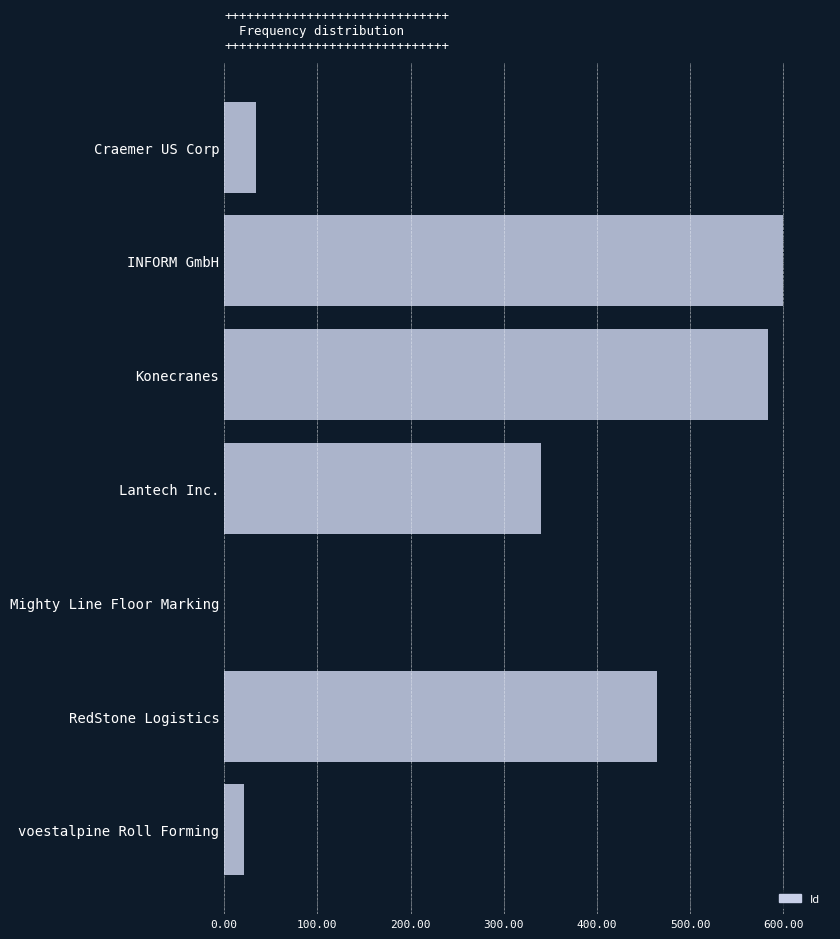

Which category has the highest value across all series?

INFORM GmbH